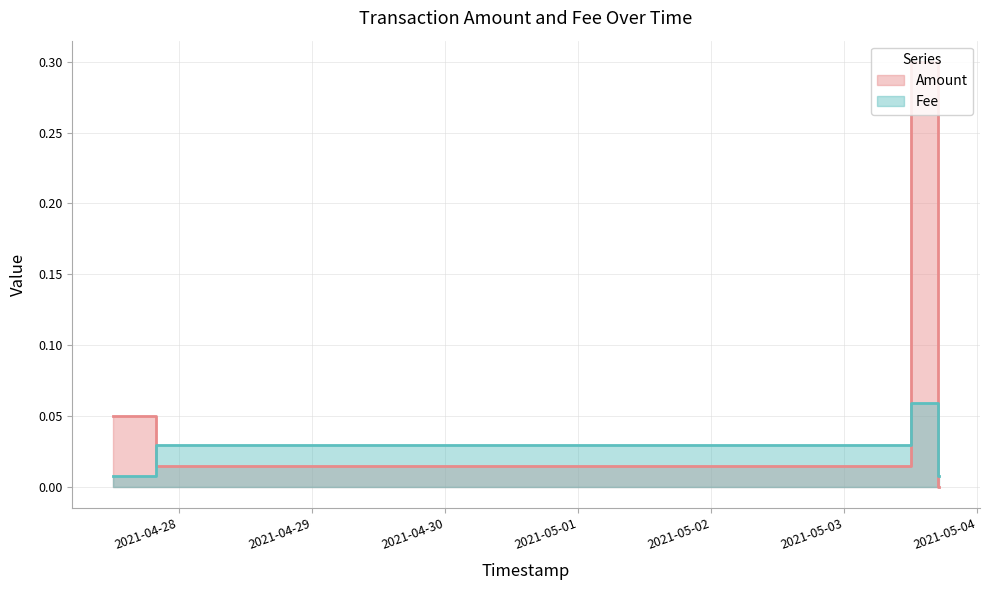

How many intersections are there between Amount and Fee?

3